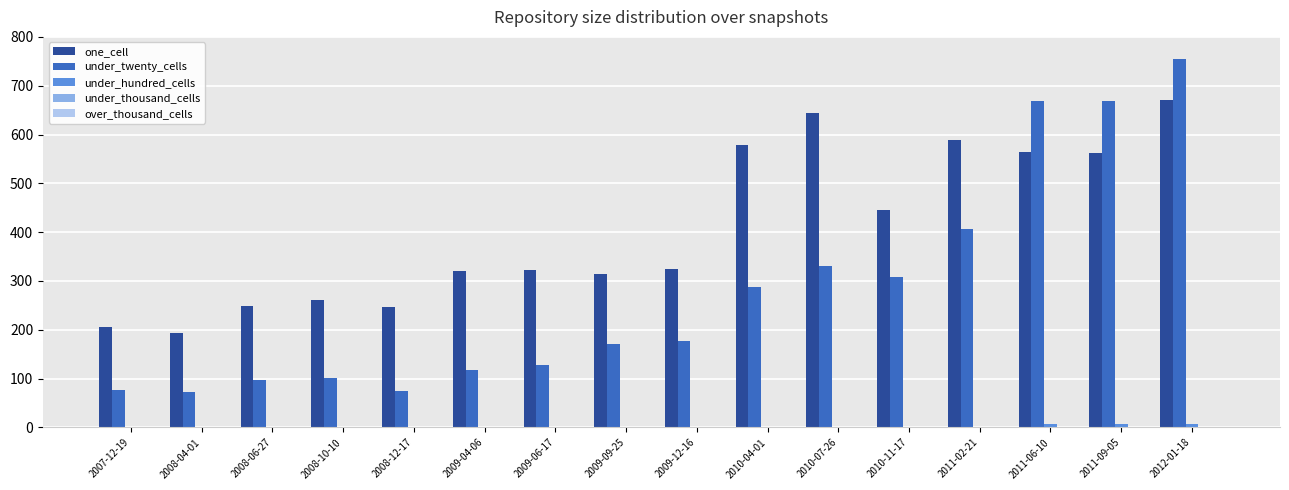

The one_cell series shows 205 at 2007-12-19. True or false?

True